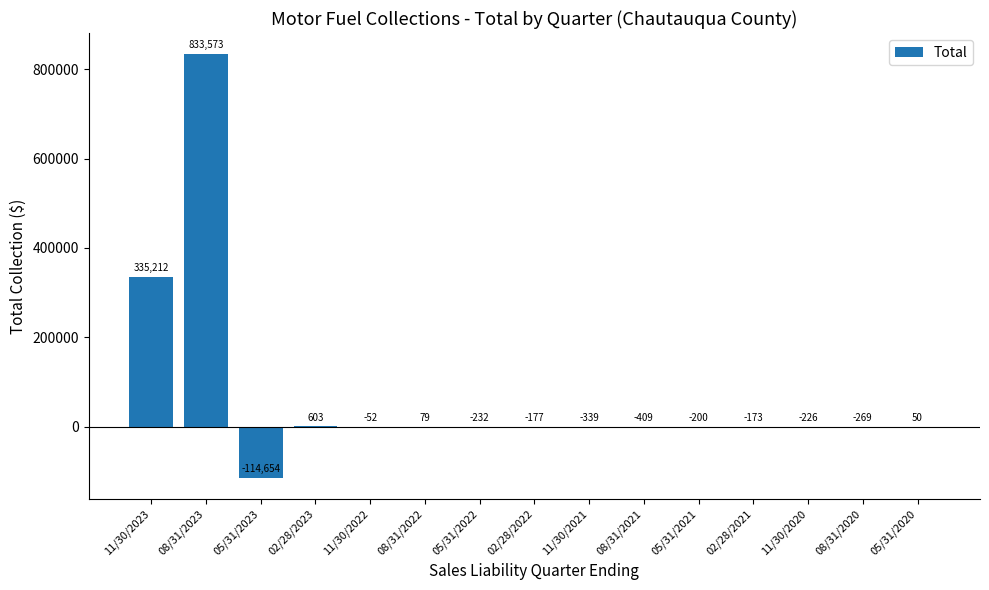

Which has a higher value, 11/30/2020 or 02/28/2022?

02/28/2022